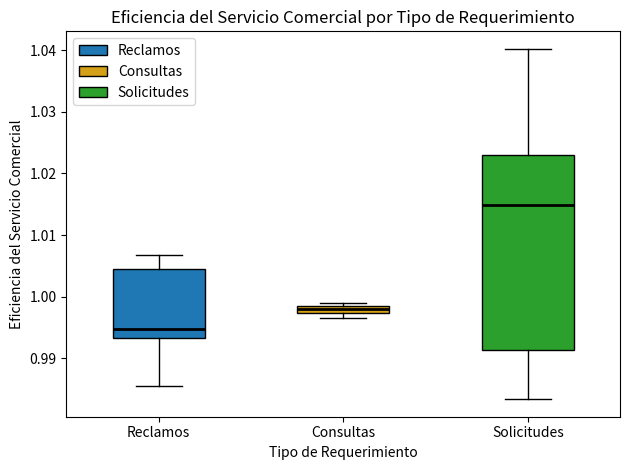

Comparing the boxes themselves (not the whiskers), which one is the tallest?

Solicitudes